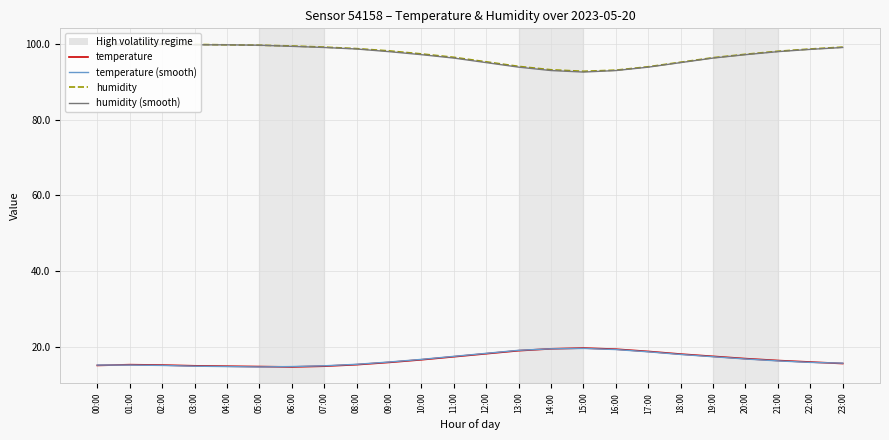

What is the minimum value for humidity?

92.8